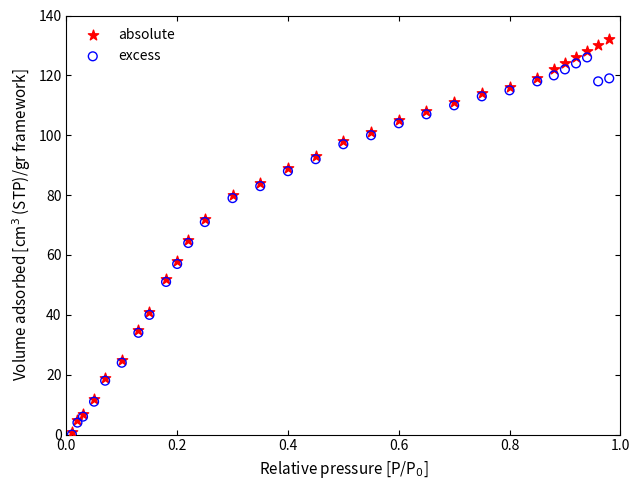

Which series contains the highest Y value?

absolute